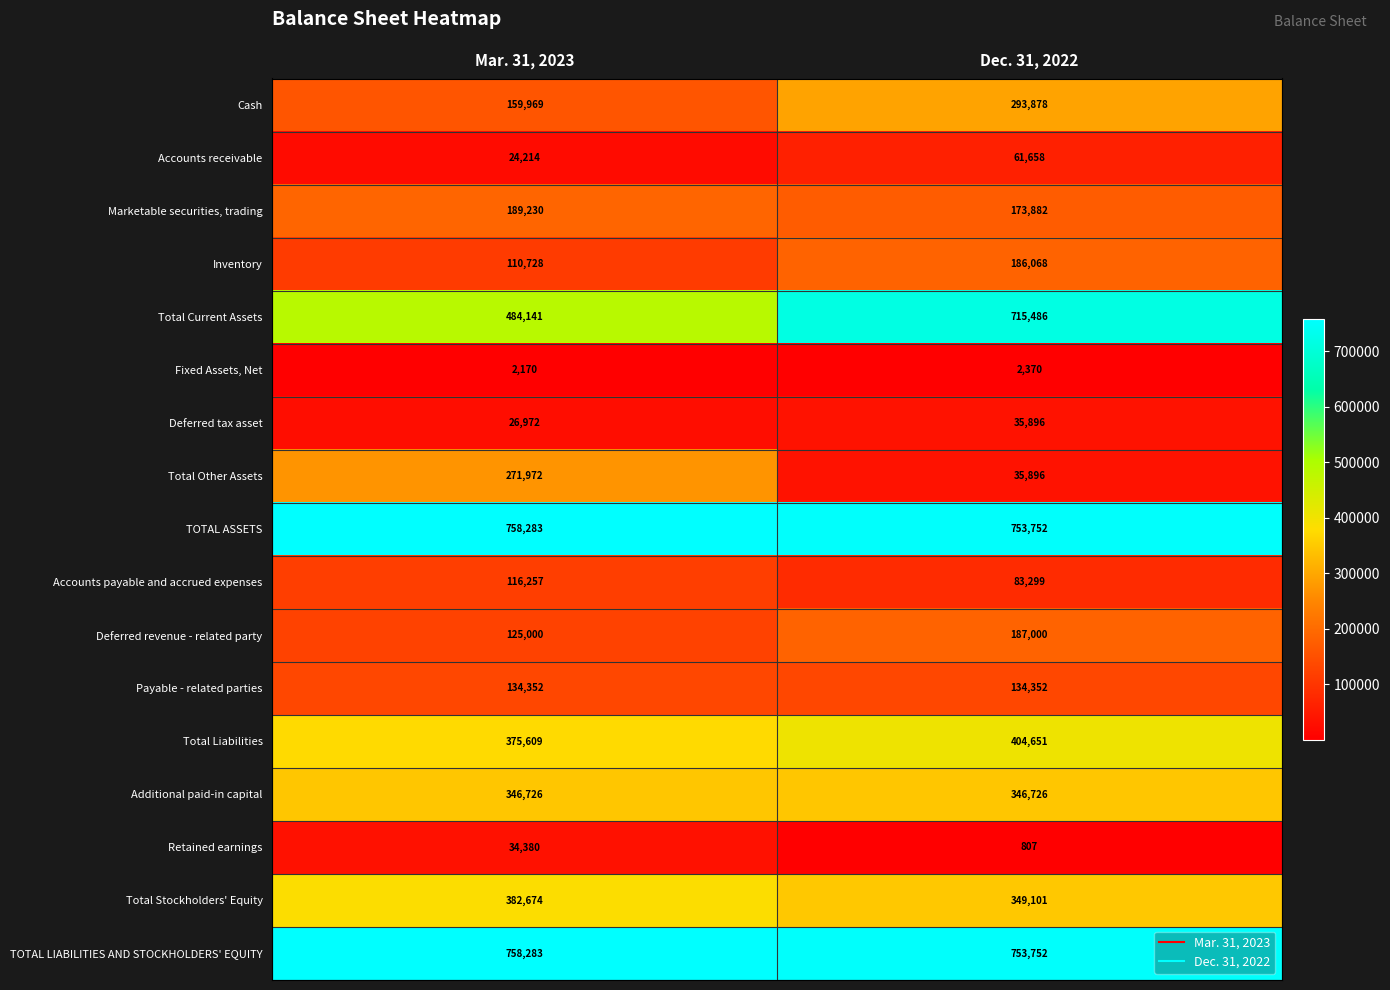

Which series has the largest range (max minus min)?

Total Other Assets